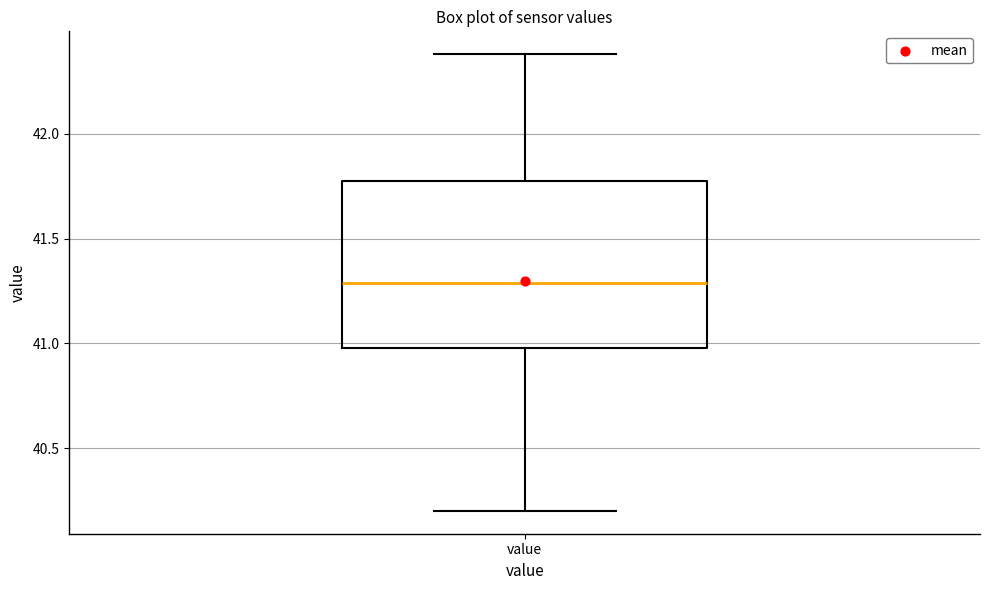

Read this box plot against the y-axis: the position of the median line, the range covered by the box, and the ends of both whiskers. The values are not printed on the chart, so give them approximately, as read against the axis.

median 41.30, box 41.00 to 41.75, whiskers 40.20 to 42.40